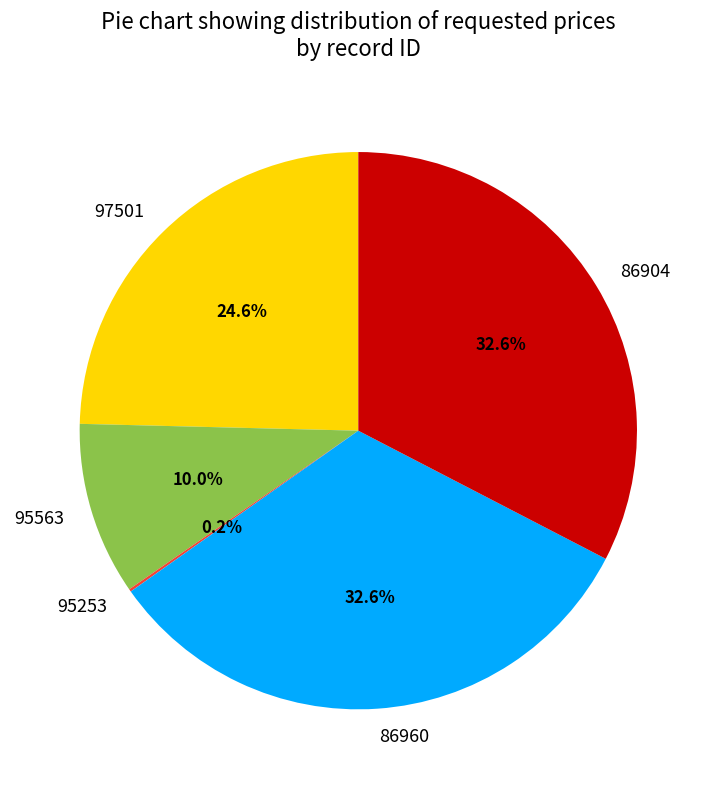

The 86960 slice represents 33% of the pie. True or false?

True